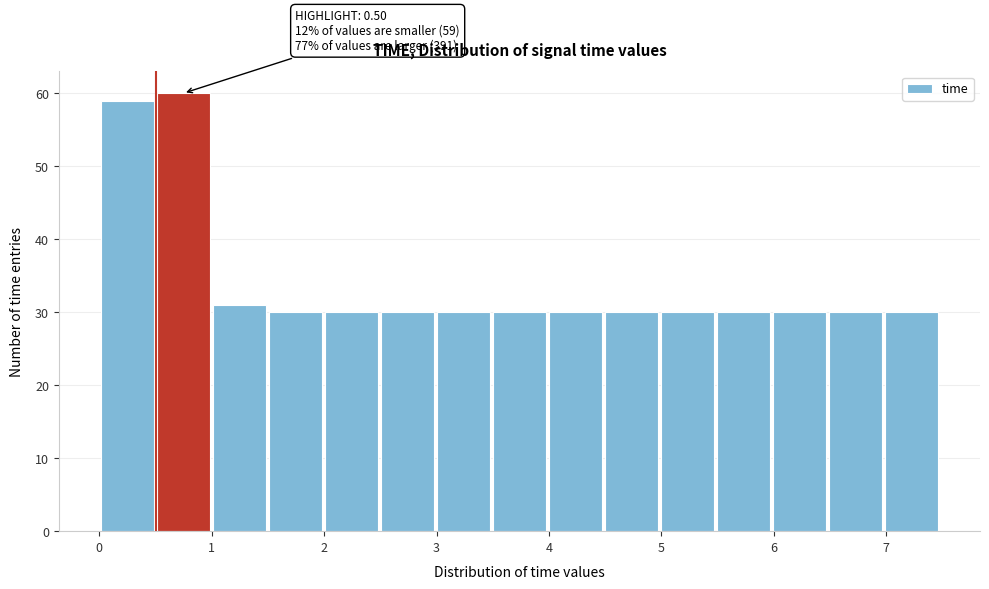

Over which range of the x-axis is the bar tallest?

0.5 to 1.0